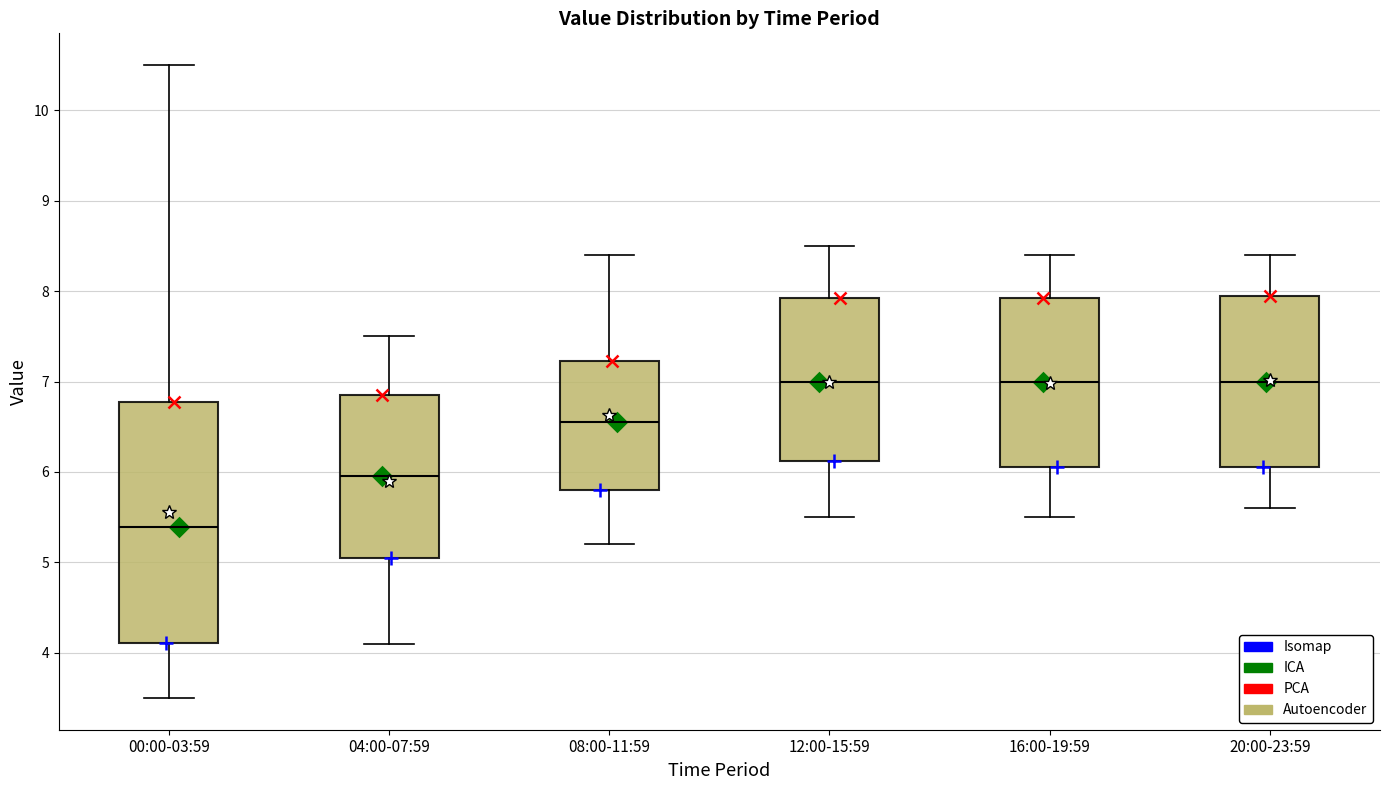

Which box's median line is the lowest?

00:00-03:59